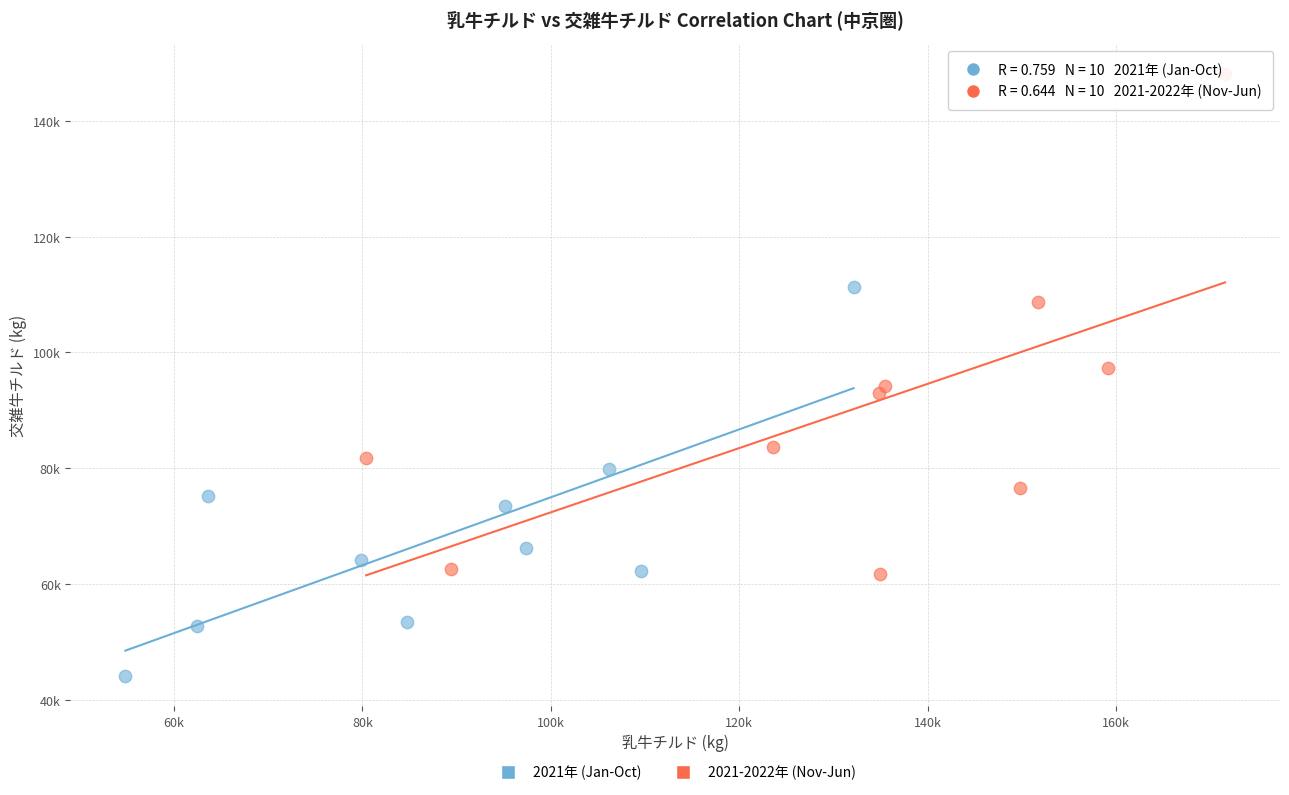

Which series has the largest Y range (max minus min)?

2021-2022年 (Nov-Jun)